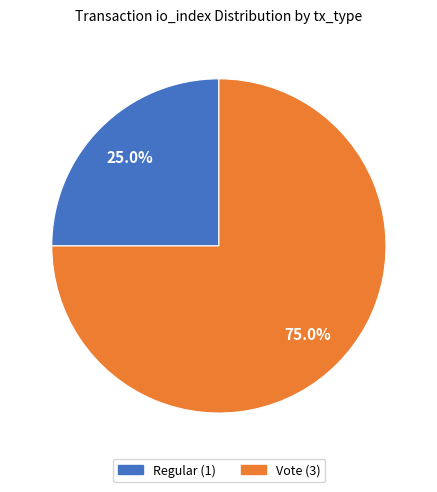

True or false: Regular accounts for 31% of the total.

False